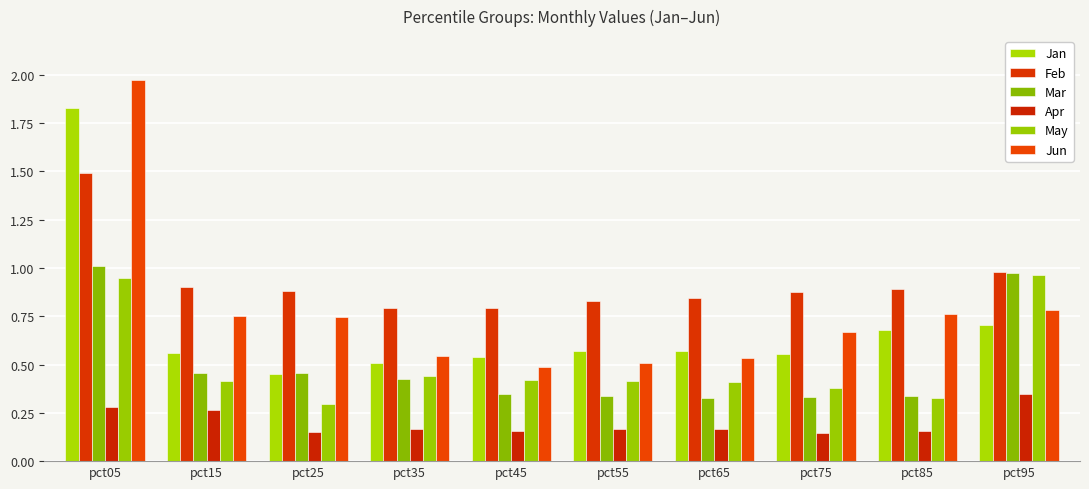

The May series shows 0.3 at pct25. True or false?

True